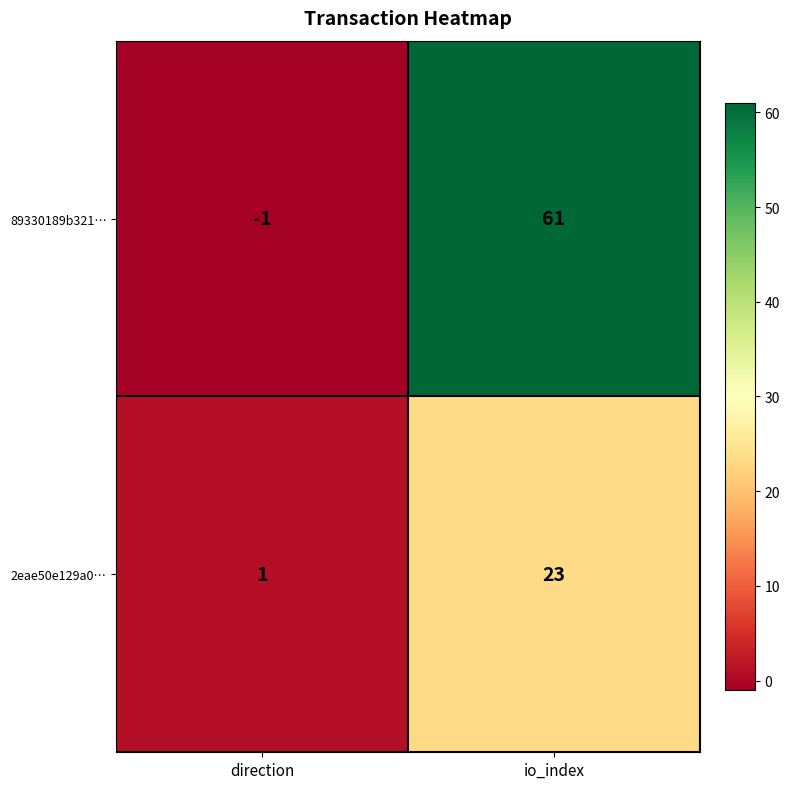

Reading left to right, transcribe all the data shown in this chart.

89330189b321…: direction=-1	io_index=61
2eae50e129a0…: direction=1	io_index=23